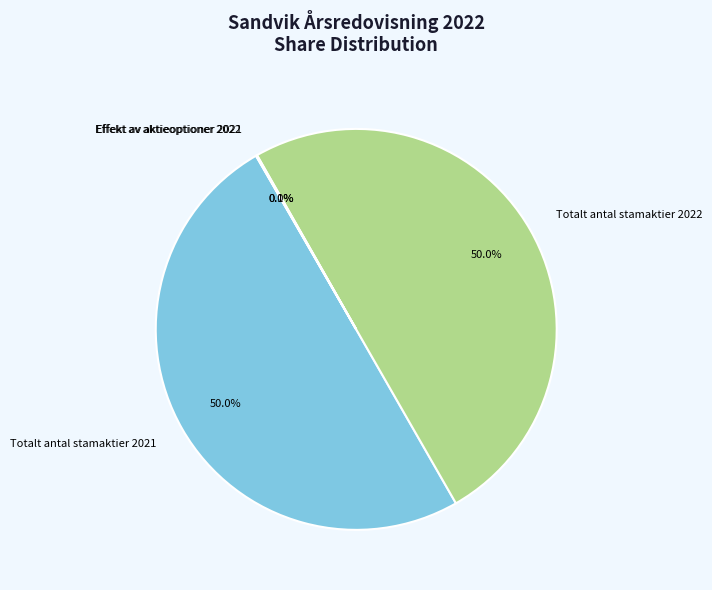

What portion of the pie excludes Totalt antal stamaktier 2021?

50.0%